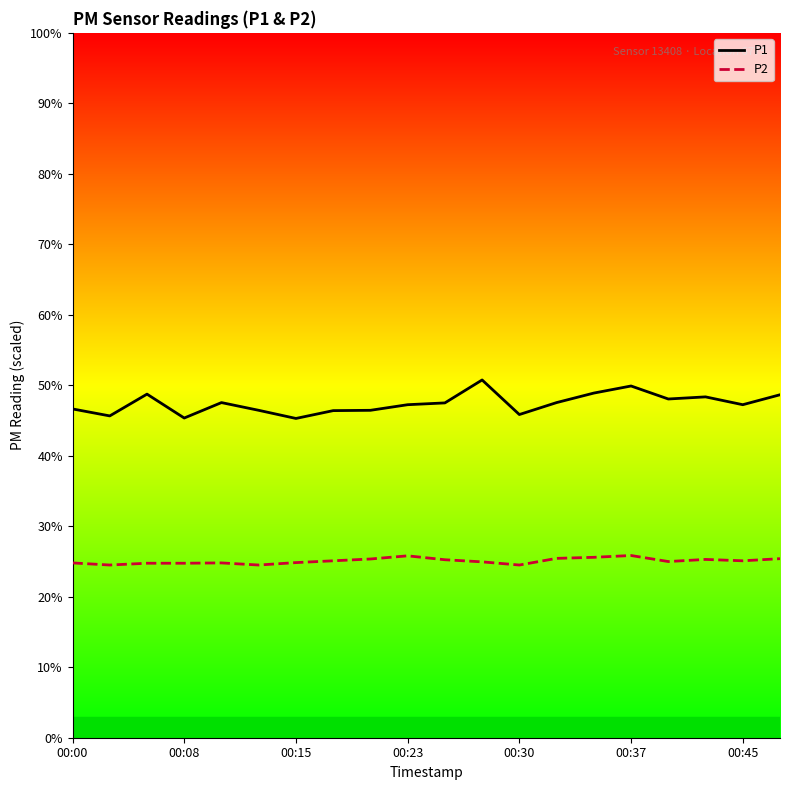

In P1, how many points are lower than both neighbors (excluding endpoints)?

6